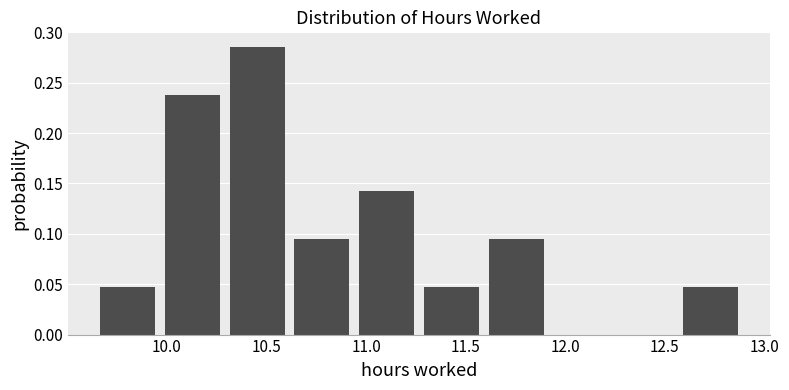

Reading left to right, list every bar in this chart as the range it spans on the x-axis followed by its height. Neither the bar edges nor the heights are printed on the chart, so give them approximately, as read against the axes.

9.640 to 9.965: 0.050
9.965 to 10.290: 0.240
10.290 to 10.615: 0.285
10.615 to 10.940: 0.095
10.940 to 11.265: 0.145
11.265 to 11.590: 0.050
11.590 to 11.915: 0.095
11.915 to 12.240: 0
12.240 to 12.565: 0
12.565 to 12.890: 0.050